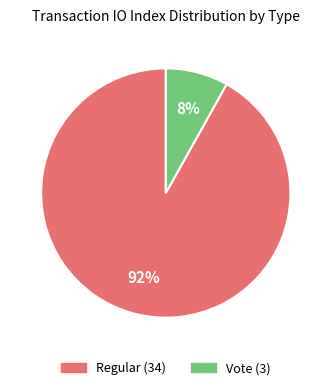

Which category has the smallest portion of the pie?

Vote